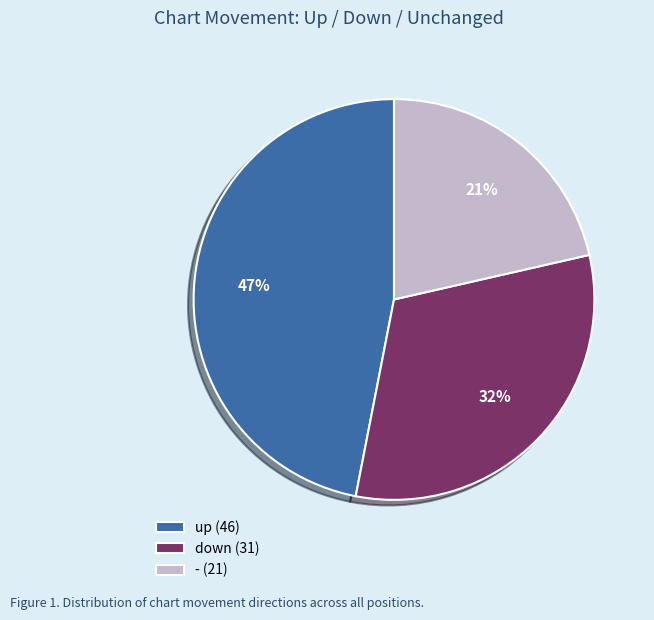

To the nearest percent, what is the average slice percentage?

33%